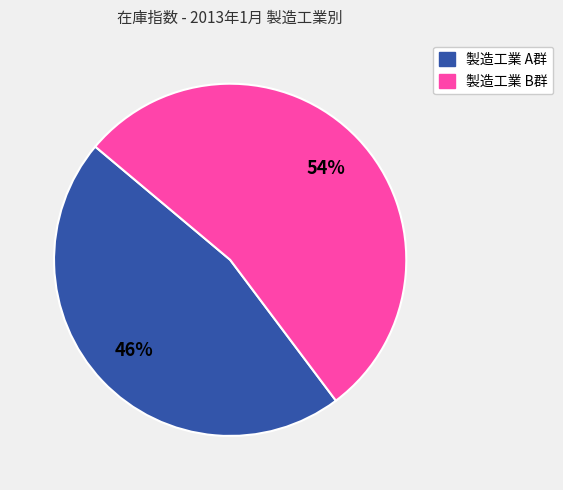

To the nearest percent, what is the average slice percentage?

50%